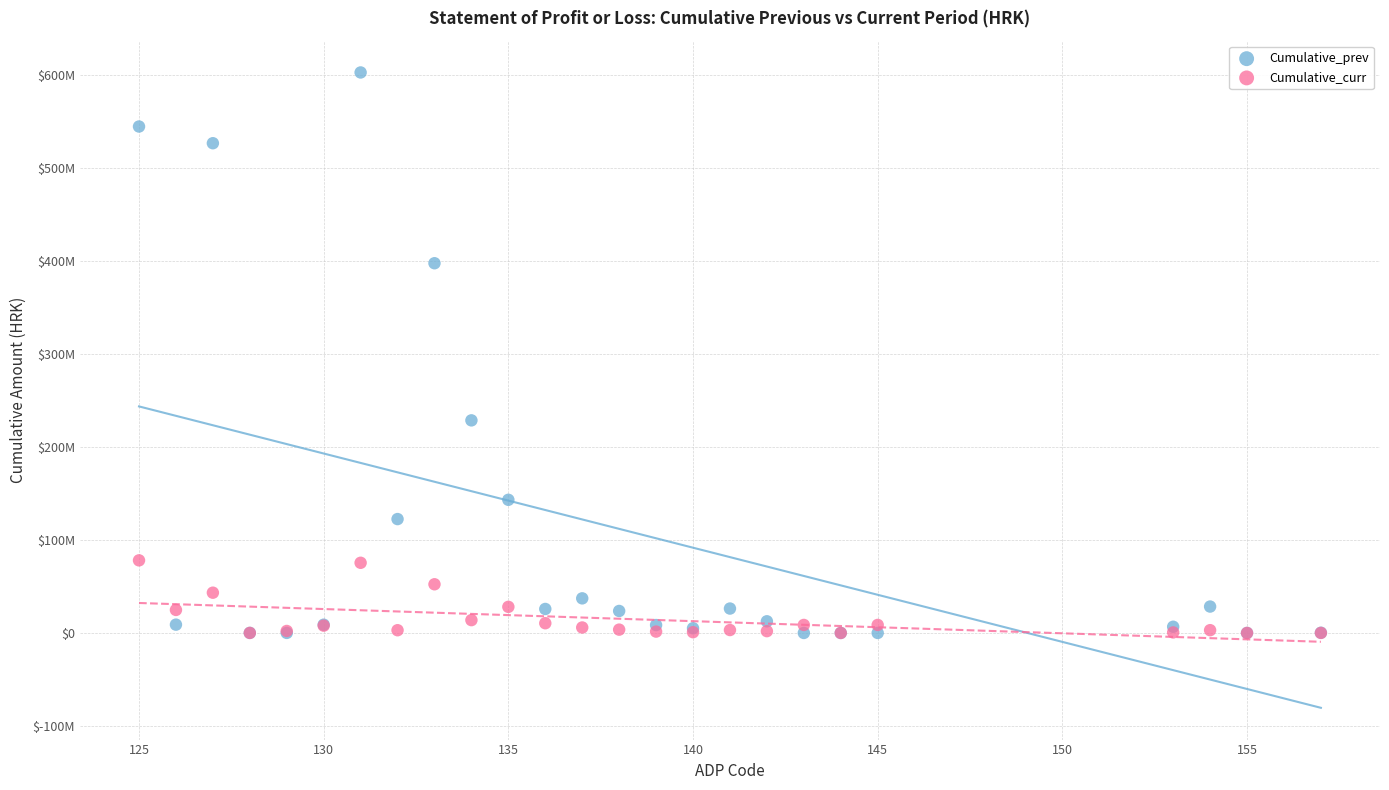

What are all the series names shown in the legend?

Cumulative_prev, Cumulative_curr